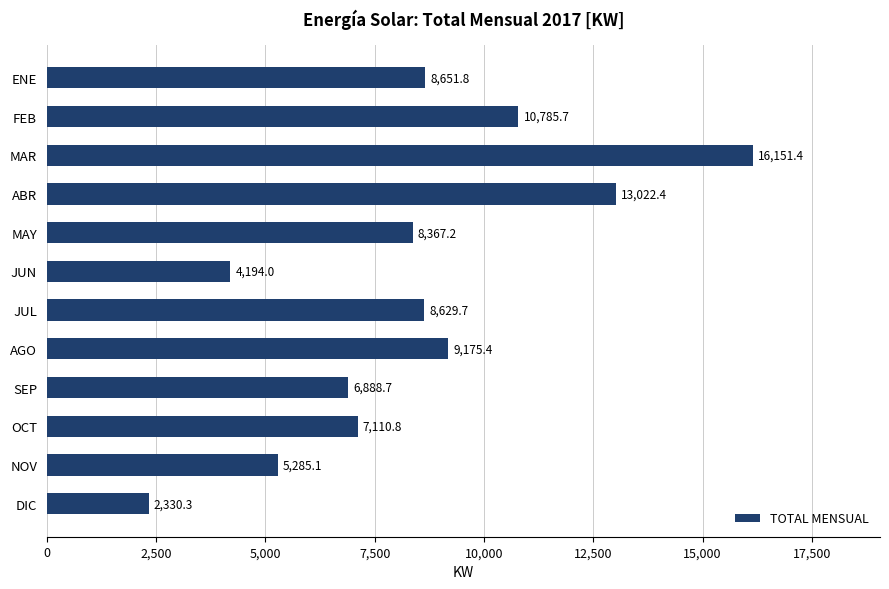

What is the change in value from AGO to OCT?

-2064.6